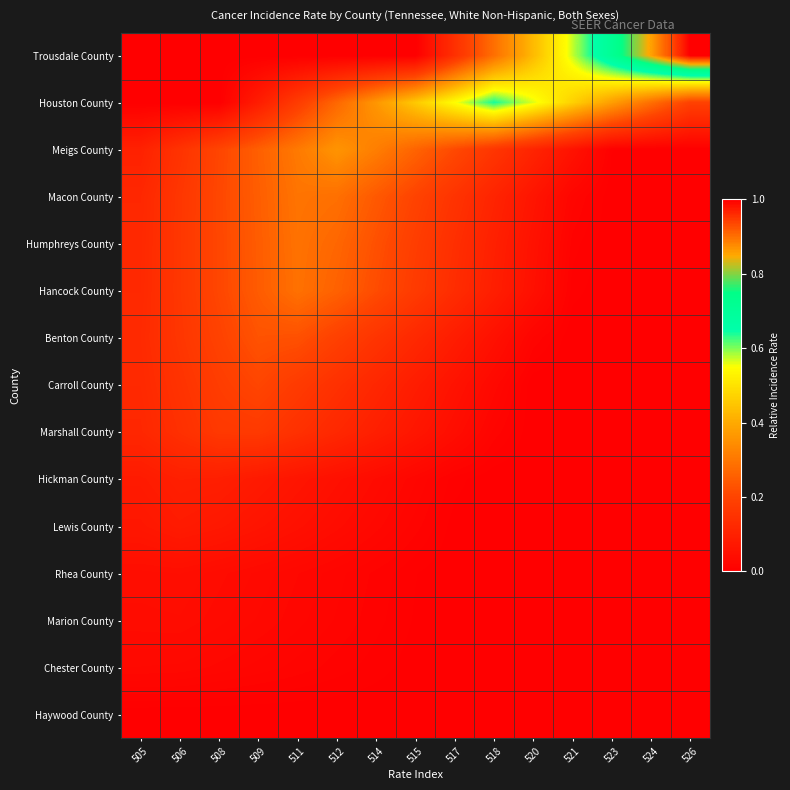

Reading left to right, what are all the values shown in this chart?

Trousdale County: 505=0.0	506=0.0	508=0.0	509=0.0	511=0.0	512=0.0	514=0.0	515=0.0	517=0.1	518=0.3	520=0.4	521=0.6	523=0.7	524=0.9	526=1.0
Houston County: 505=0.0	506=0.0	508=0.0	509=0.1	511=0.2	512=0.3	514=0.4	515=0.5	517=0.5	518=0.6	520=0.6	521=0.5	523=0.4	524=0.3	526=0.2
Meigs County: 505=0.1	506=0.2	508=0.2	509=0.3	511=0.3	512=0.4	514=0.3	515=0.3	517=0.2	518=0.2	520=0.1	521=0.1	523=0.0	524=0.0	526=0.0
Macon County: 505=0.1	506=0.2	508=0.2	509=0.3	511=0.3	512=0.3	514=0.2	515=0.2	517=0.2	518=0.1	520=0.1	521=0.0	523=0.0	524=0.0	526=0.0
Humphreys County: 505=0.1	506=0.2	508=0.2	509=0.2	511=0.3	512=0.3	514=0.2	515=0.2	517=0.1	518=0.1	520=0.1	521=0.0	523=0.0	524=0.0	526=0.0
Hancock County: 505=0.1	506=0.2	508=0.2	509=0.2	511=0.3	512=0.3	514=0.2	515=0.2	517=0.1	518=0.1	520=0.0	521=0.0	523=0.0	524=0.0	526=0.0
Benton County: 505=0.1	506=0.2	508=0.2	509=0.2	511=0.2	512=0.2	514=0.2	515=0.1	517=0.1	518=0.1	520=0.0	521=0.0	523=0.0	524=0.0	526=0.0
Carroll County: 505=0.1	506=0.2	508=0.2	509=0.2	511=0.2	512=0.1	514=0.1	515=0.1	517=0.1	518=0.0	520=0.0	521=0.0	523=0.0	524=0.0	526=0.0
Marshall County: 505=0.1	506=0.1	508=0.2	509=0.2	511=0.1	512=0.1	514=0.1	515=0.1	517=0.0	518=0.0	520=0.0	521=0.0	523=0.0	524=0.0	526=0.0
Hickman County: 505=0.1	506=0.1	508=0.1	509=0.1	511=0.1	512=0.0	514=0.0	515=0.0	517=0.0	518=0.0	520=0.0	521=0.0	523=0.0	524=0.0	526=0.0
Lewis County: 505=0.1	506=0.1	508=0.1	509=0.1	511=0.0	512=0.0	514=0.0	515=0.0	517=0.0	518=0.0	520=0.0	521=0.0	523=0.0	524=0.0	526=0.0
Rhea County: 505=0.0	506=0.0	508=0.0	509=0.0	511=0.0	512=0.0	514=0.0	515=0.0	517=0.0	518=0.0	520=0.0	521=0.0	523=0.0	524=0.0	526=0.0
Marion County: 505=0.0	506=0.0	508=0.0	509=0.0	511=0.0	512=0.0	514=0.0	515=0.0	517=0.0	518=0.0	520=0.0	521=0.0	523=0.0	524=0.0	526=0.0
Chester County: 505=0.0	506=0.0	508=0.0	509=0.0	511=0.0	512=0.0	514=0.0	515=0.0	517=0.0	518=0.0	520=0.0	521=0.0	523=0.0	524=0.0	526=0.0
Haywood County: 505=0.0	506=0.0	508=0.0	509=0.0	511=0.0	512=0.0	514=0.0	515=0.0	517=-0.0	518=-0.0	520=-0.0	521=-0.0	523=-0.0	524=-0.0	526=-0.0